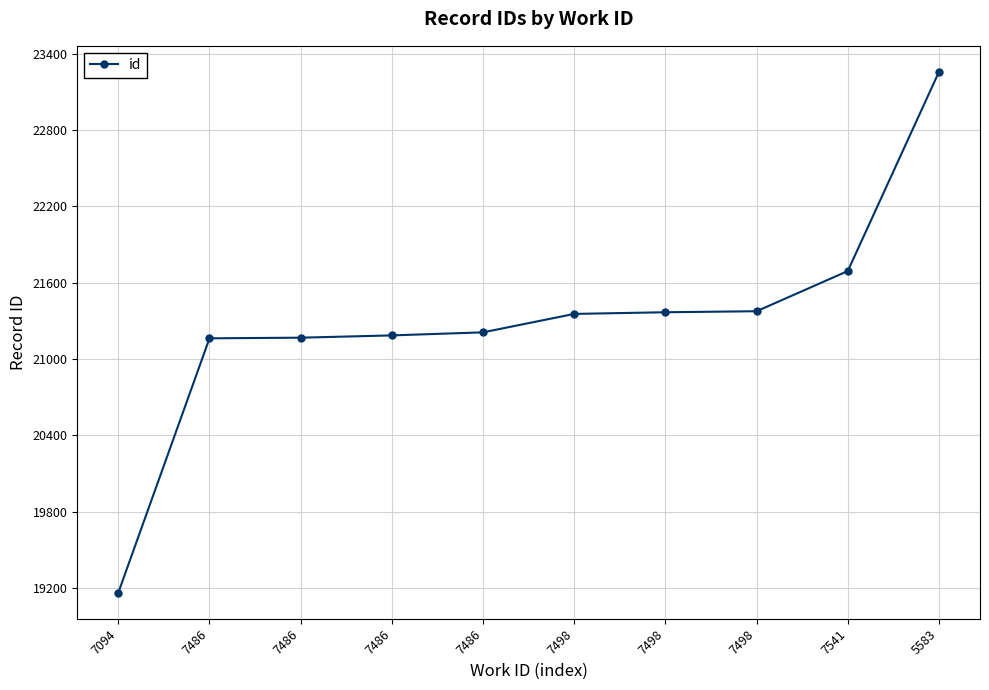

How many values are below 21355?

5